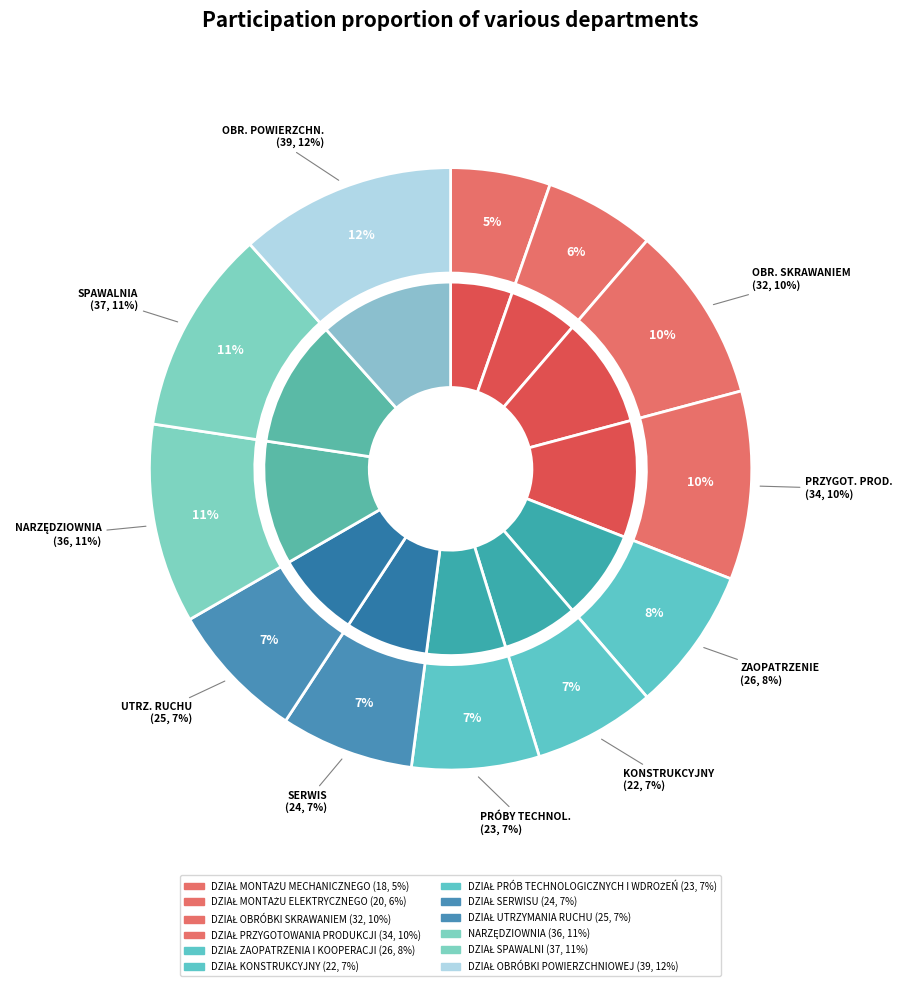

Which category has the smallest portion of the pie?

DZIAŁ MONTAŻU MECHANICZNEGO